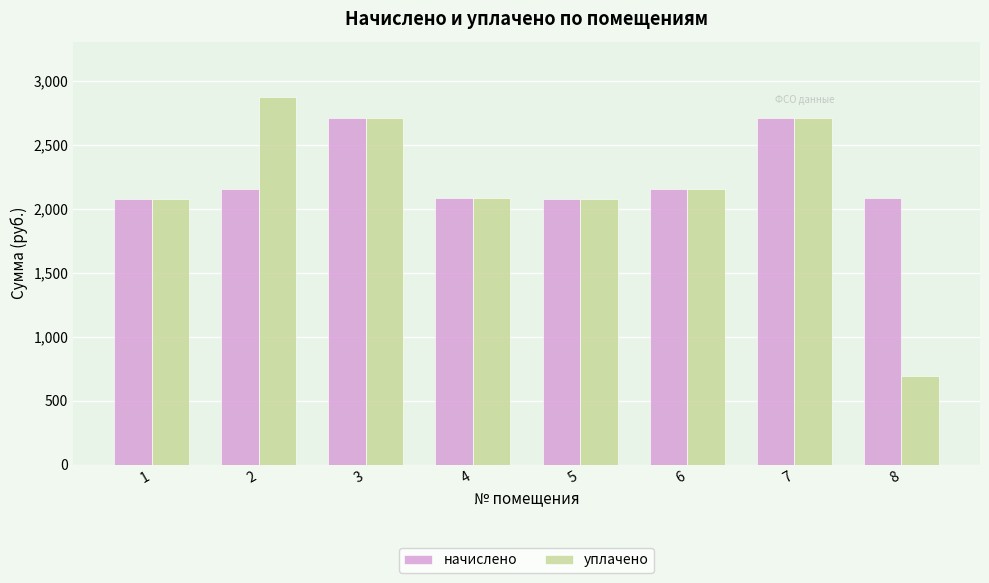

Which series has the largest range (max minus min)?

уплачено